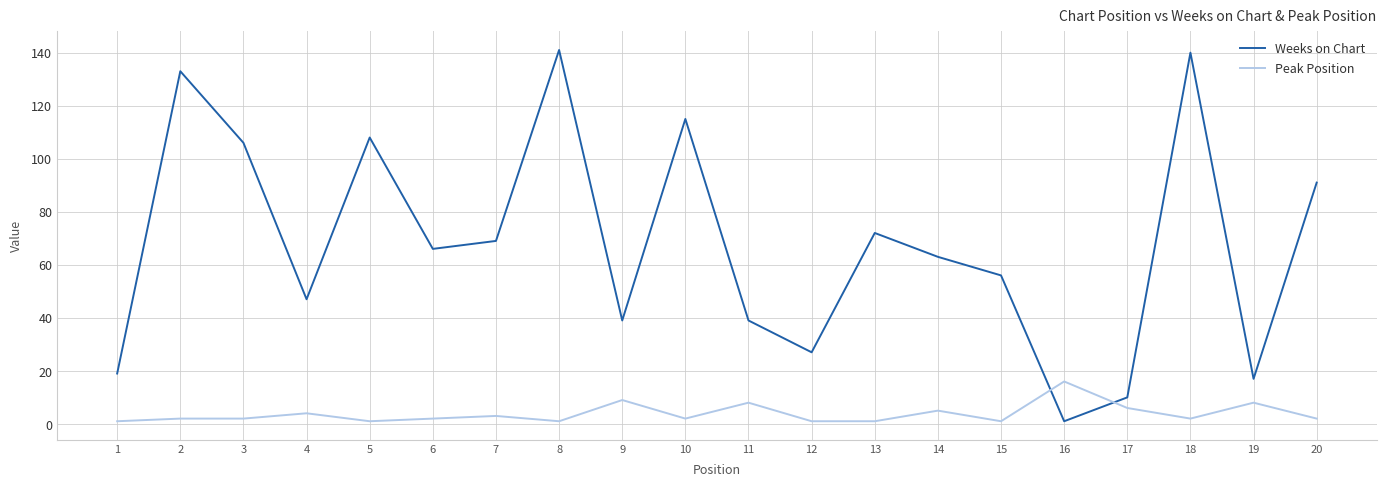

What is the spread (max minus min) of values at 18?

138